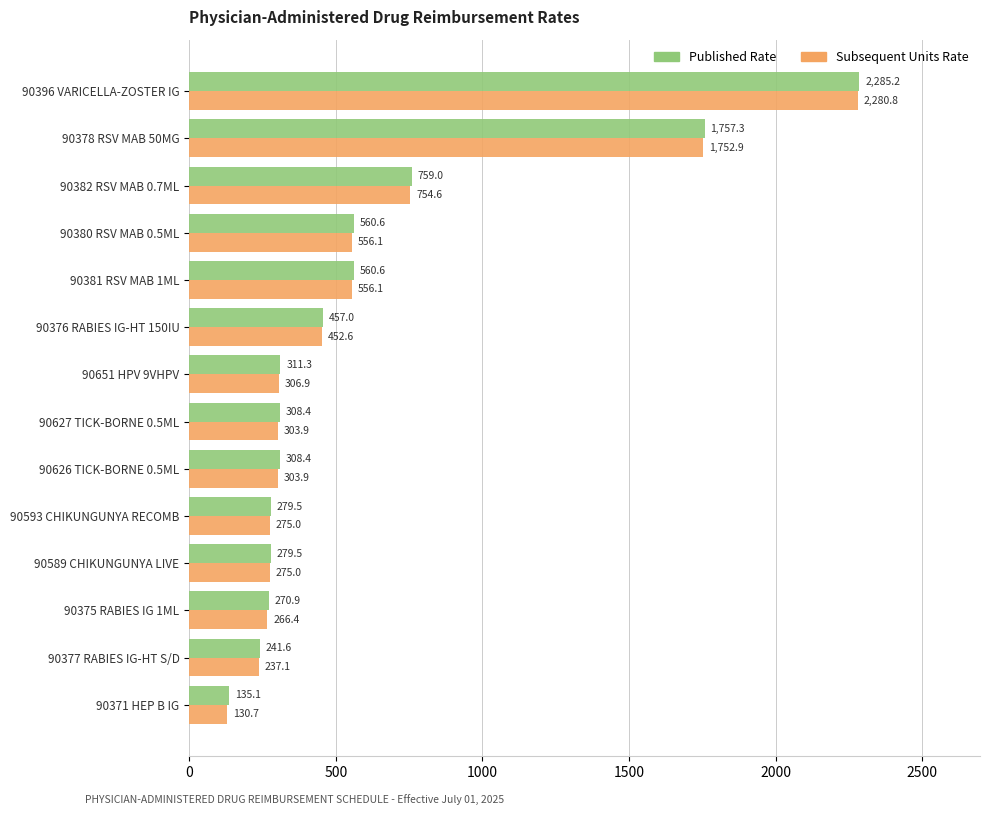

What is the approximate value of Subsequent Units Rate at 90627 TICK-BORNE 0.5ML?

303.9